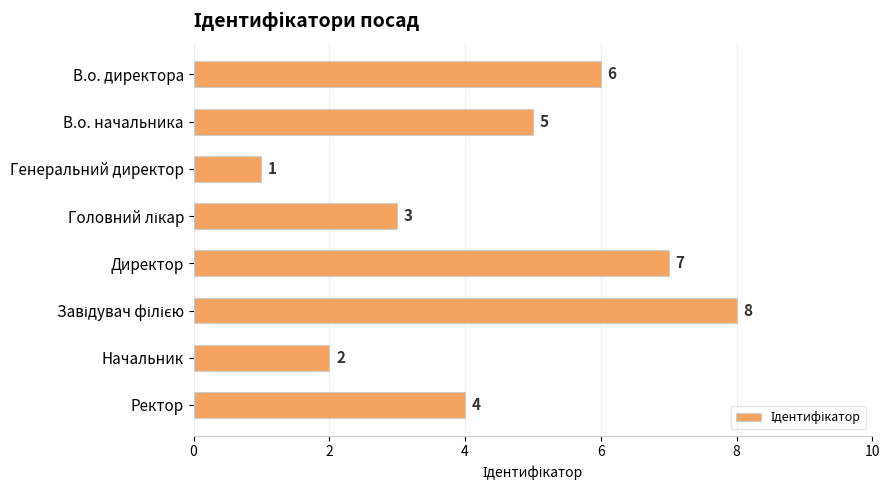

How many categories are shown in the chart?

8